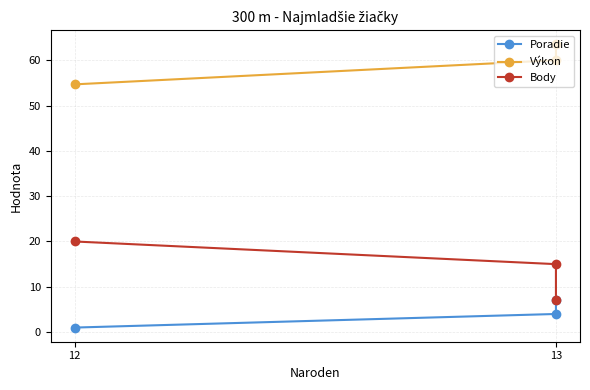

At which category is the sum across all series the highest?

13